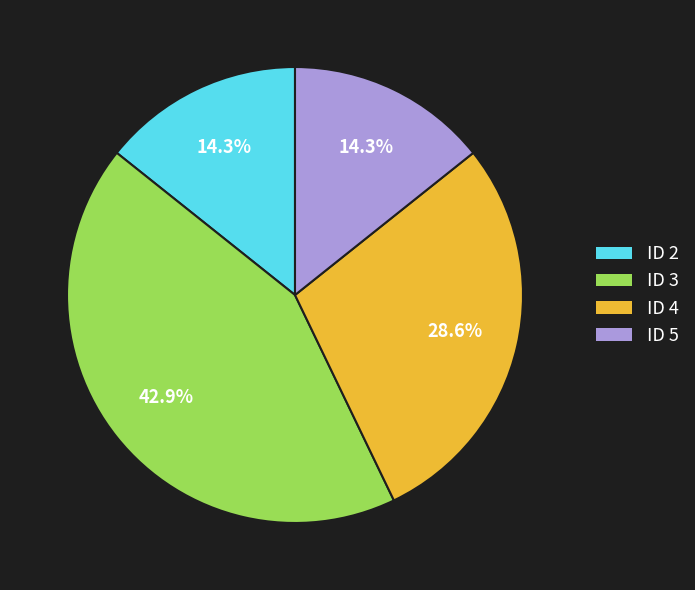

Between ID 3 and ID 2, which is larger?

ID 3